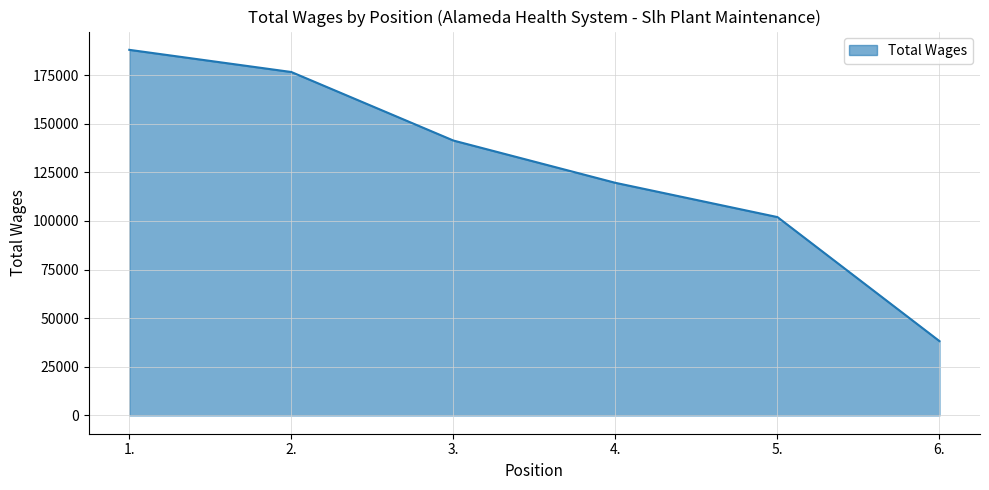

Reading left to right, list all the values displayed in this chart.

187944	176544	141322	119579	101969	38199